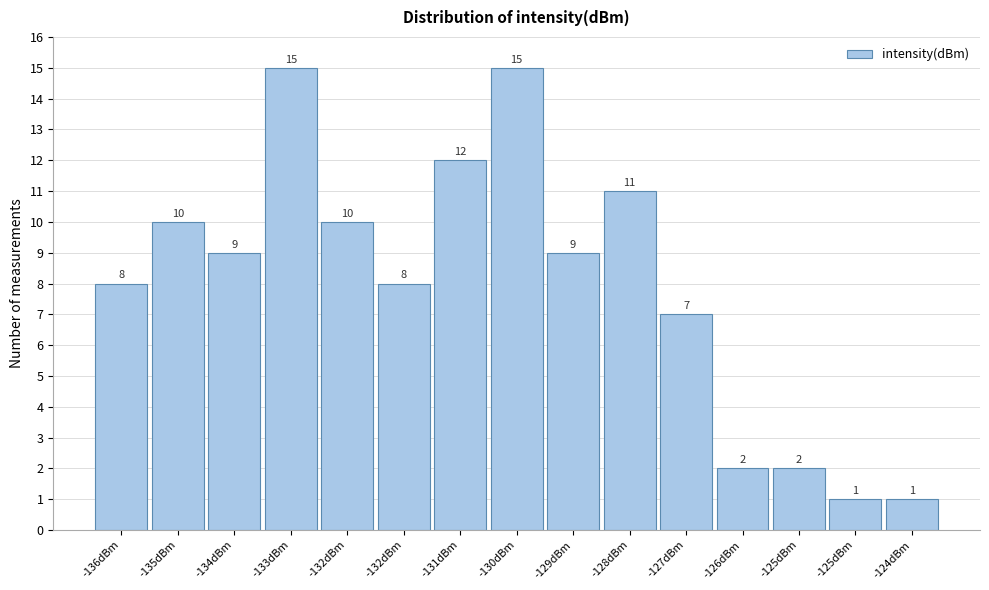

How many data points does each series have?

15